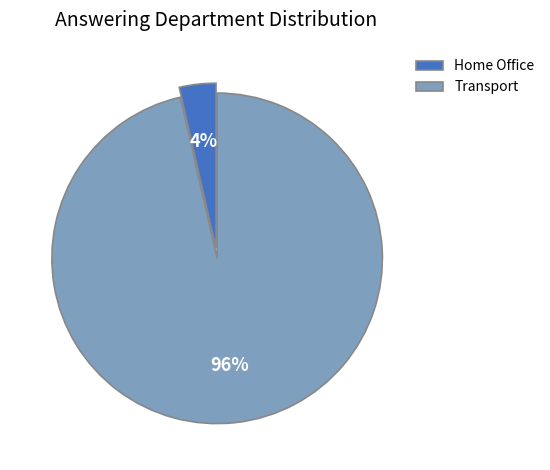

How many slices are in this pie chart?

2